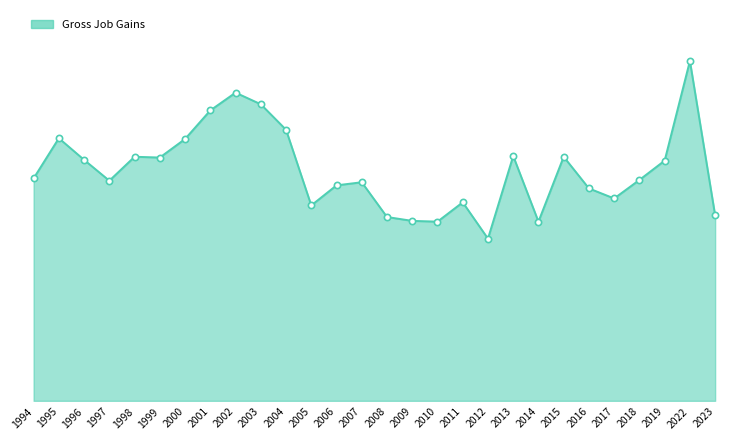

What is the smallest value displayed?

210